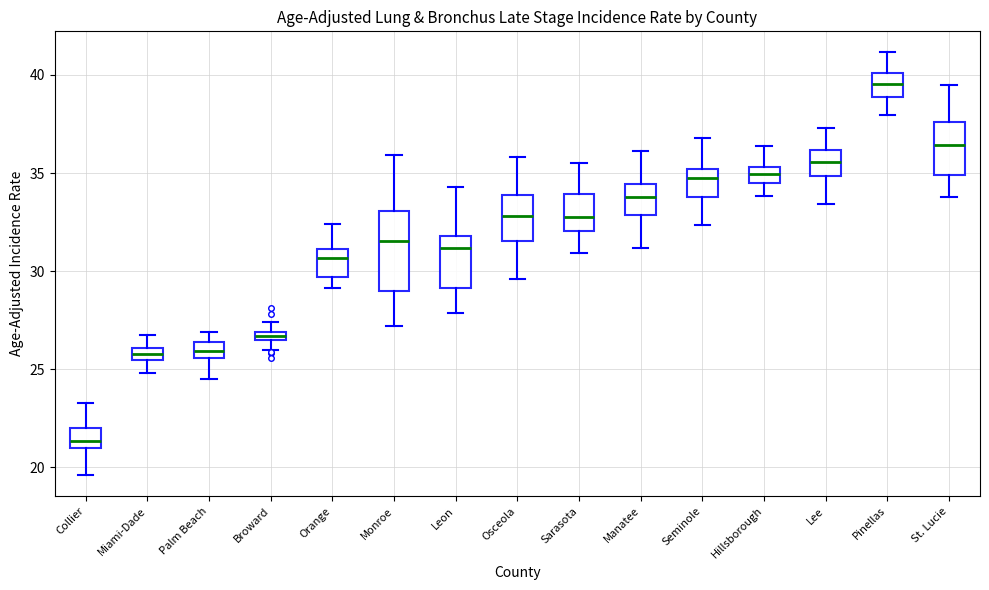

Where does the upper whisker of the box for Pinellas end on the y-axis? The values are not printed on the chart, so give them approximately, as read against the axis.

41.0